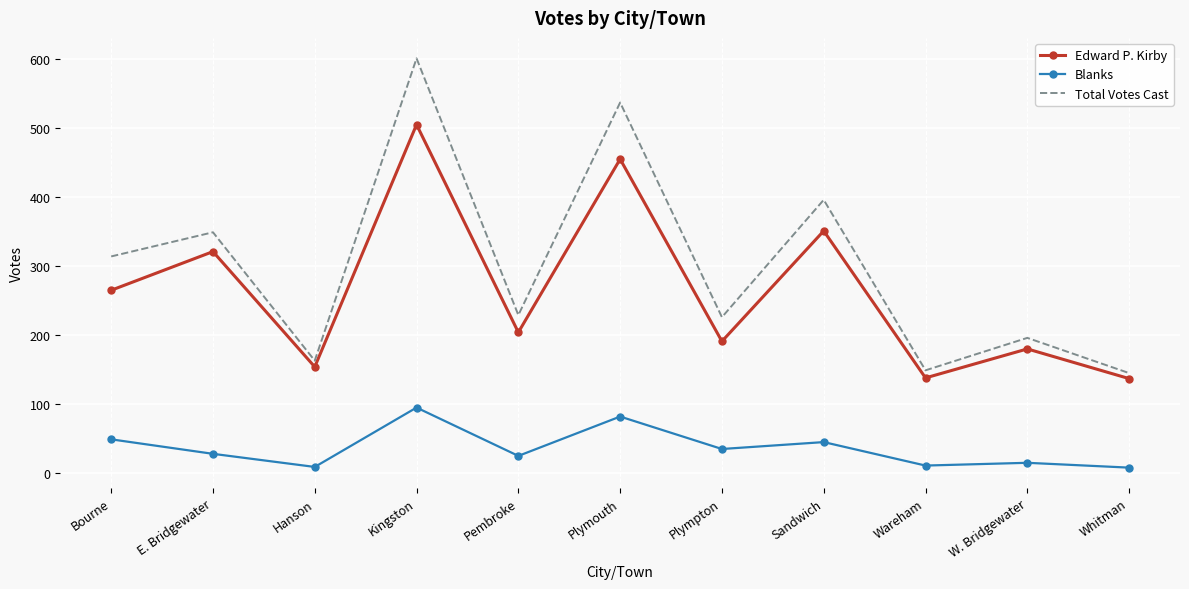

List the series in order of their peak value, lowest first.

Blanks, Edward P. Kirby, Total Votes Cast